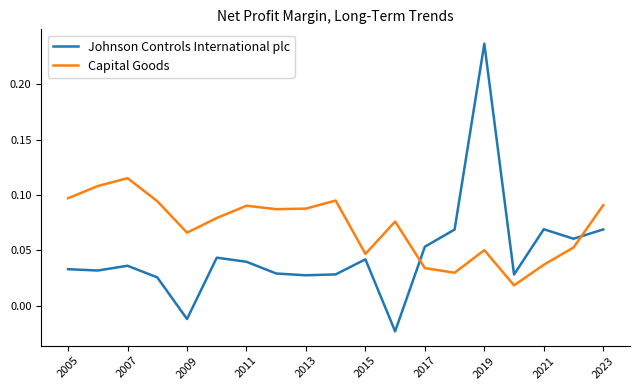

True or false: Capital Goods and Johnson Controls International plc cross at least once.

True